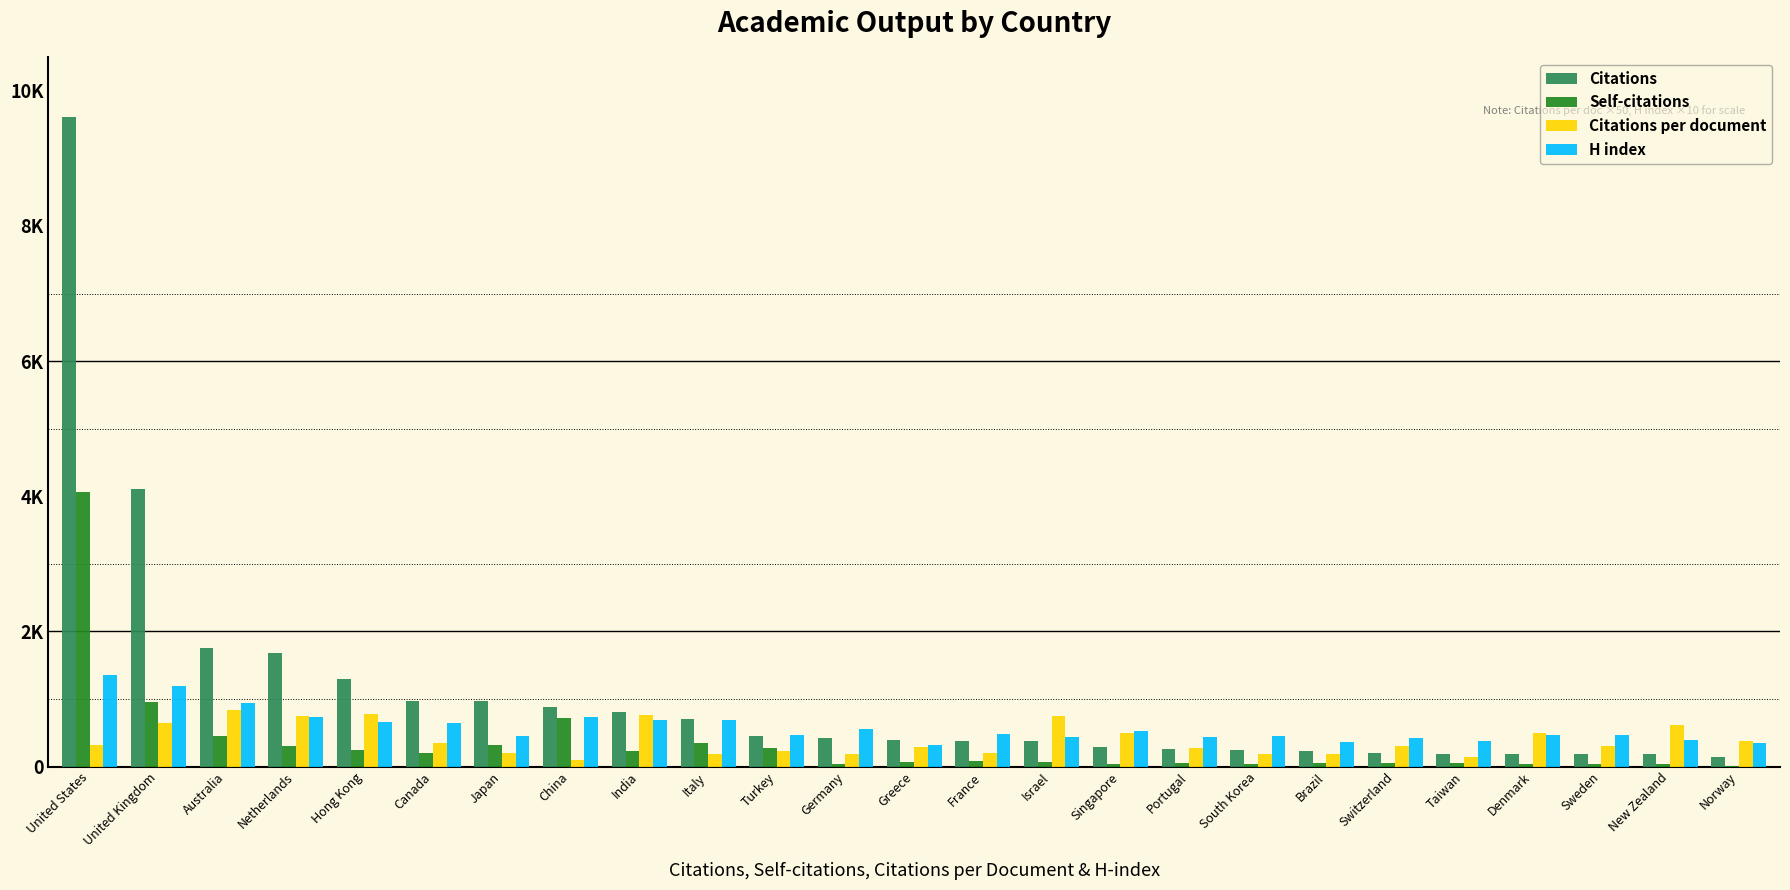

What are all the series names shown in the legend?

Citations, Self-citations, Citations per document, H index